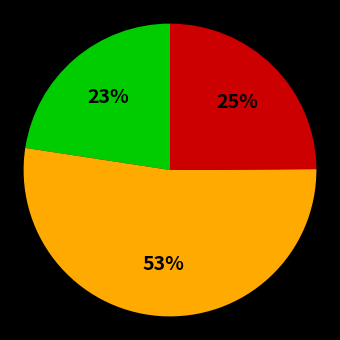

Is there any slice that represents more than half of the pie?

Yes